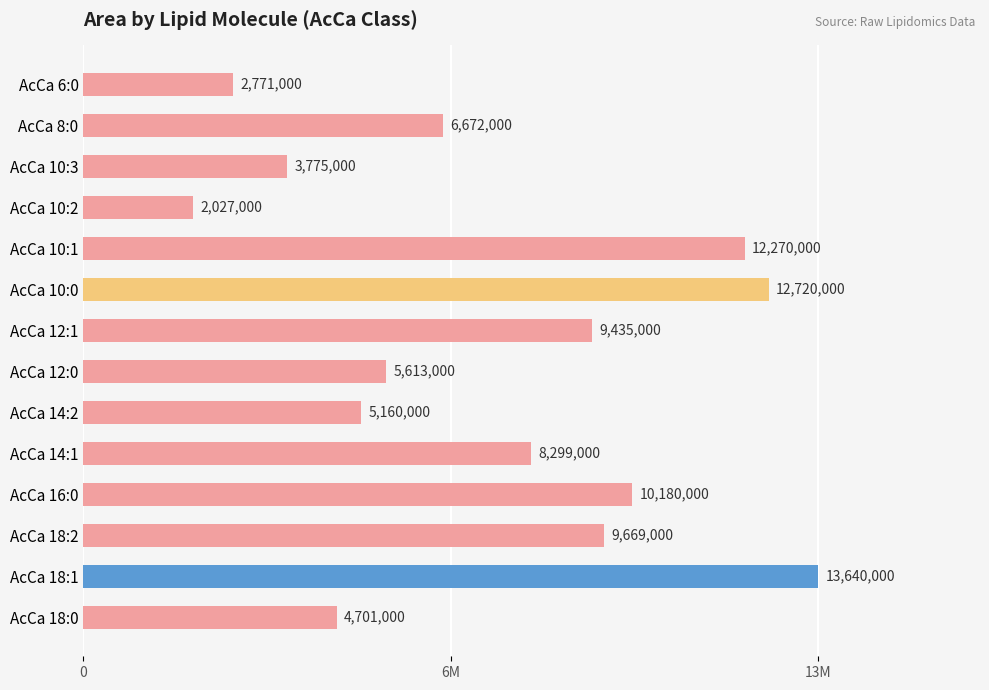

What is the greatest value displayed?

13640000